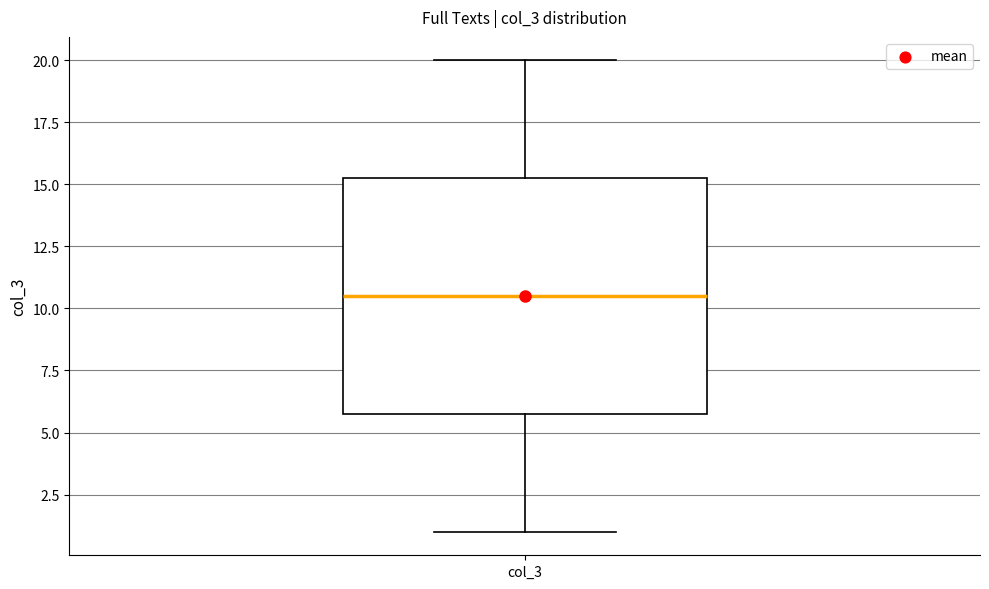

Read this box plot against the y-axis: the position of the median line, the range covered by the box, and the ends of both whiskers. The values are not printed on the chart, so give them approximately, as read against the axis.

median 10.5, box 6.0 to 15.5, whiskers 1.0 to 20.0